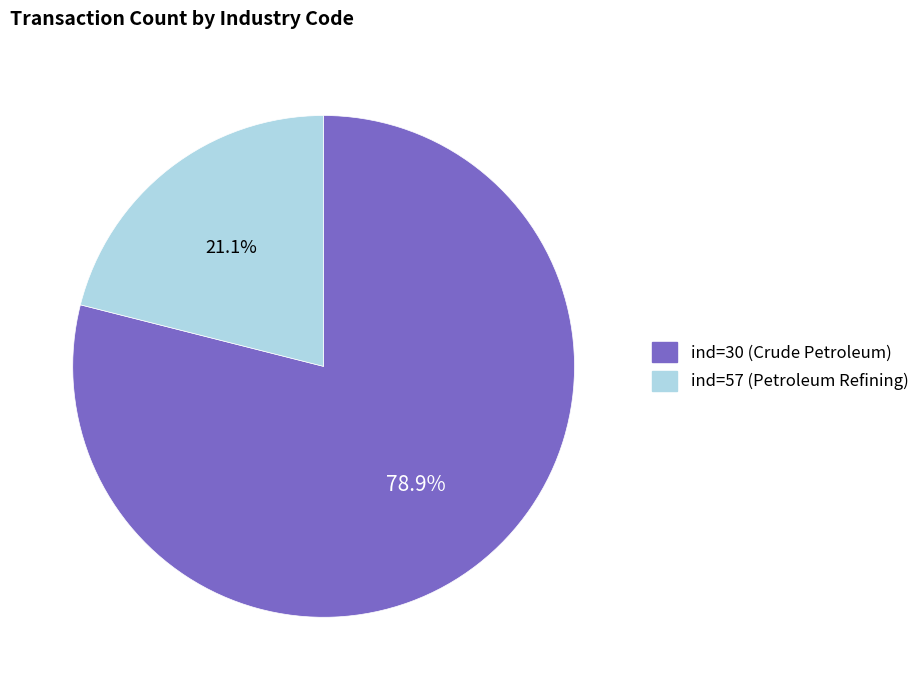

To the nearest percent, what is the difference between the ind=30 and ind=57 slice percentages?

58%